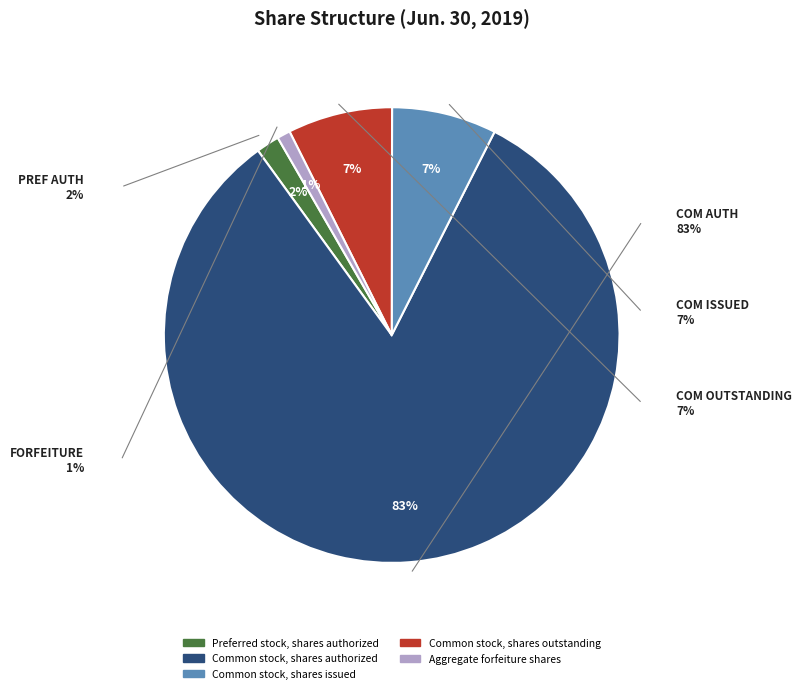

What is the smallest slice in the pie chart?

Aggregate forfeiture shares